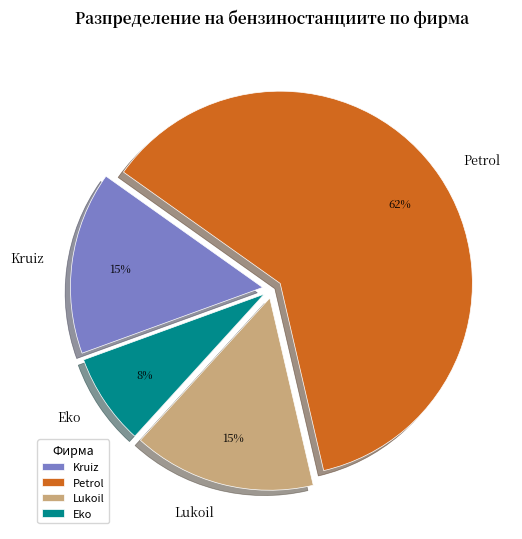

Is it true that Lukoil is 15% of the pie?

True